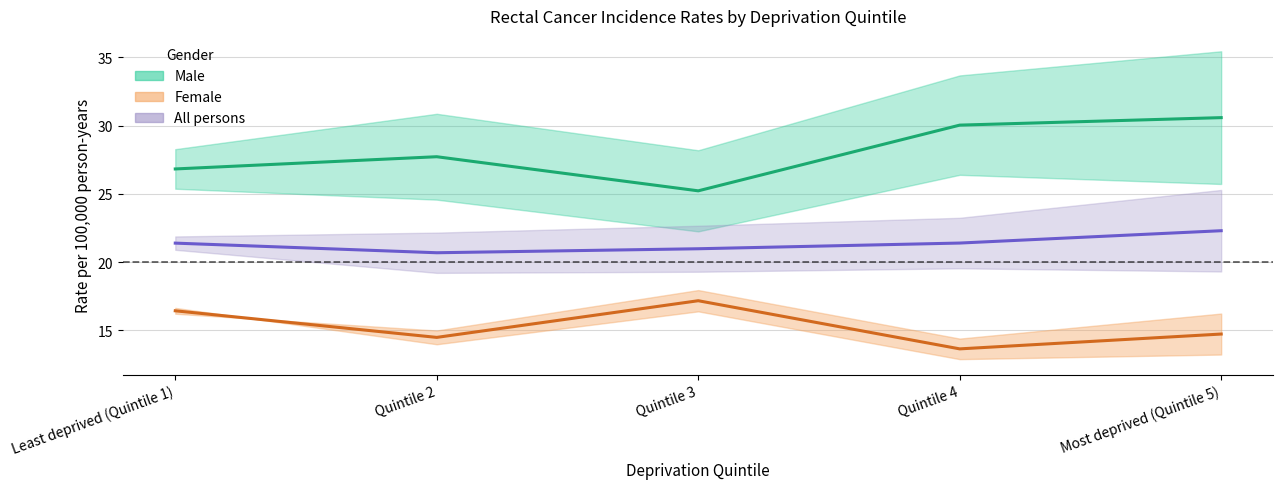

At which category is the sum across all series the highest?

Most deprived (Quintile 5)